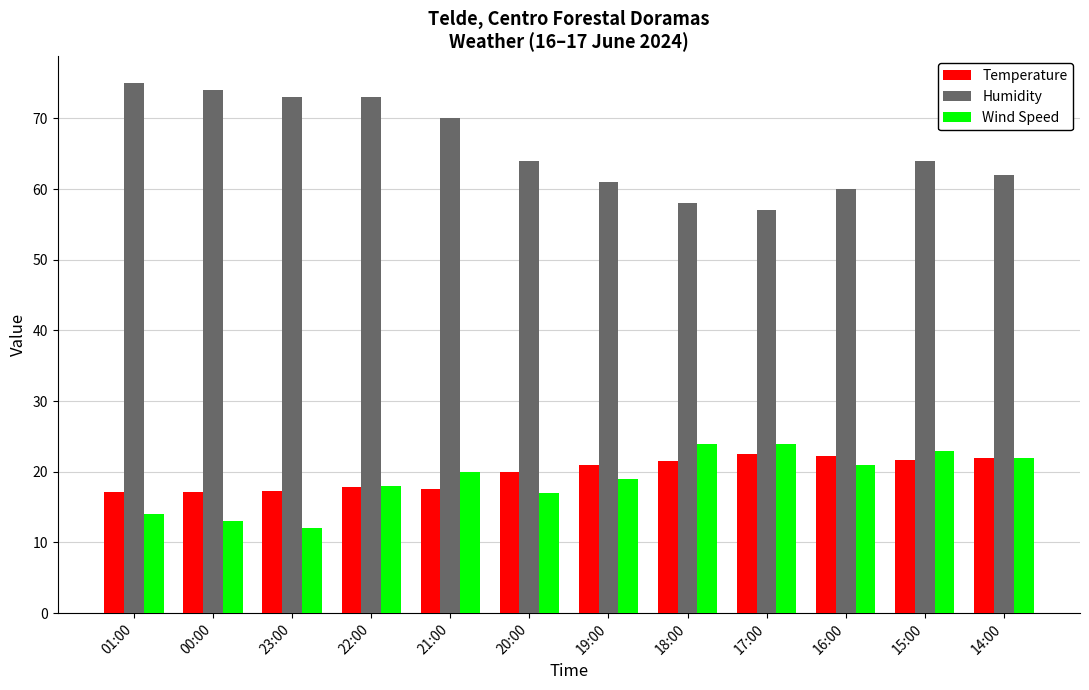

Which series has the widest spread of values?

Humidity